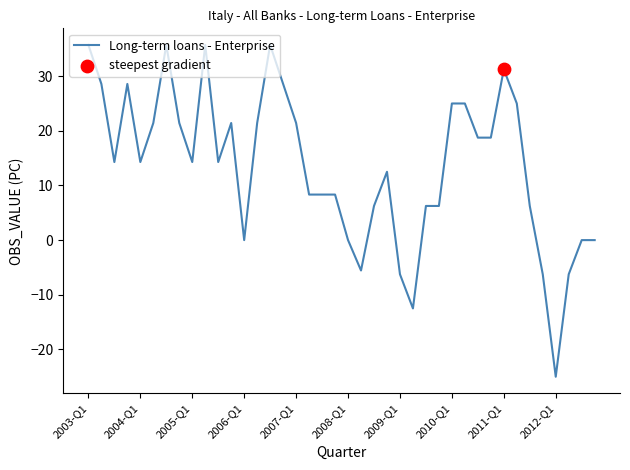

What is the difference between the maximum and minimum values?

60.7